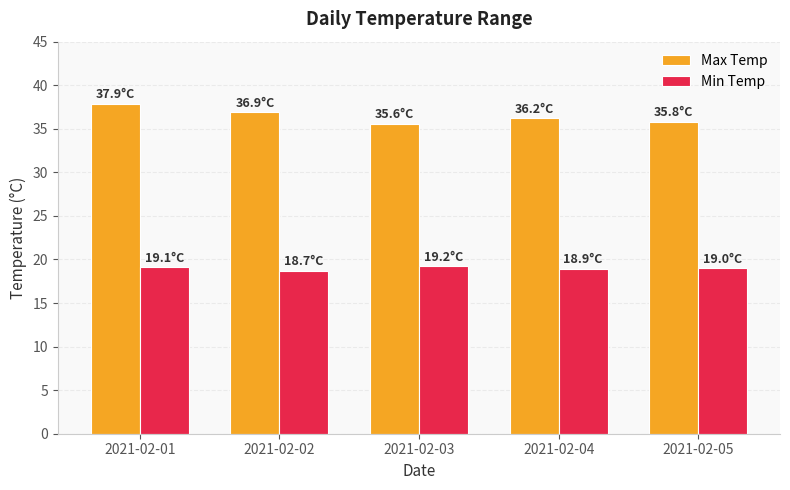

What is the average value of the Min Temp series?

19.0